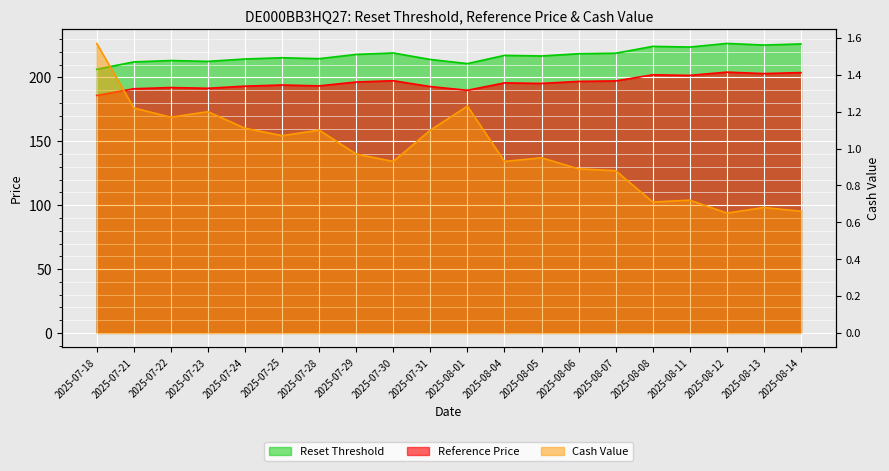

True or false: Reset Threshold has a value of 218.6 at 2025-08-06.

True